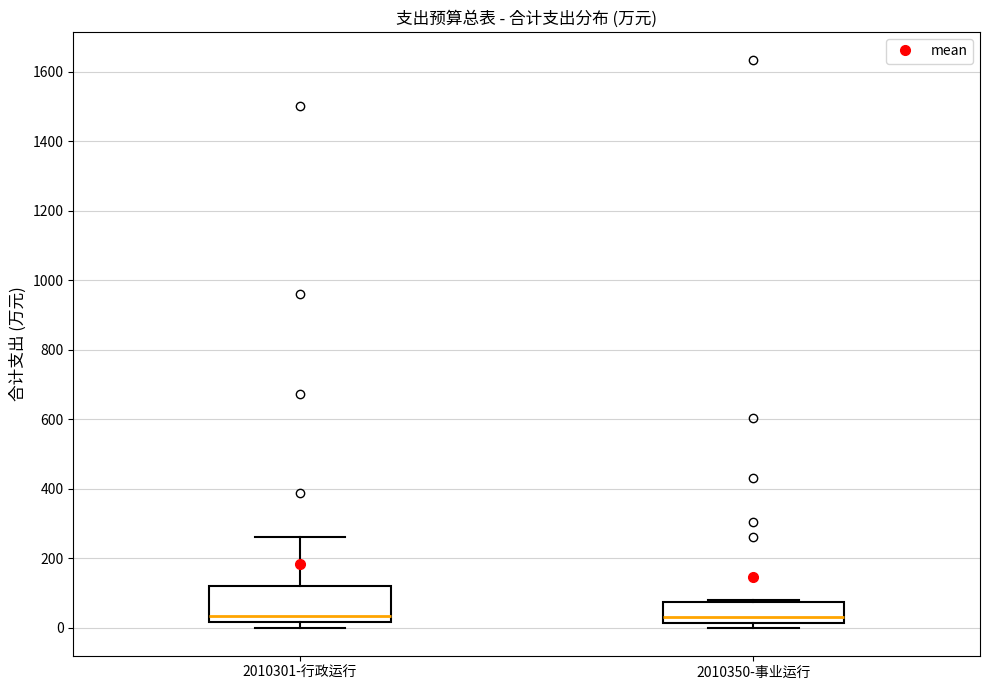

Reading left to right, transcribe this box plot: for each box, give where its median line is, the range the box spans, and where its two whiskers end, as read against the y-axis. The values are not printed on the chart, so give them approximately, as read against the axis.

2010301-行政运行: median 40, box 20 to 120, whiskers 0 to 260
2010350-事业运行: median 40, box 20 to 80, whiskers 0 to 80 (just above the box's upper edge)